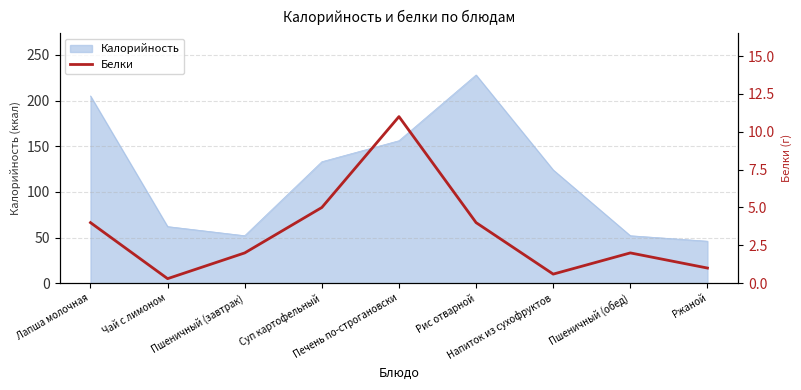

What is the smallest value displayed?

0.3